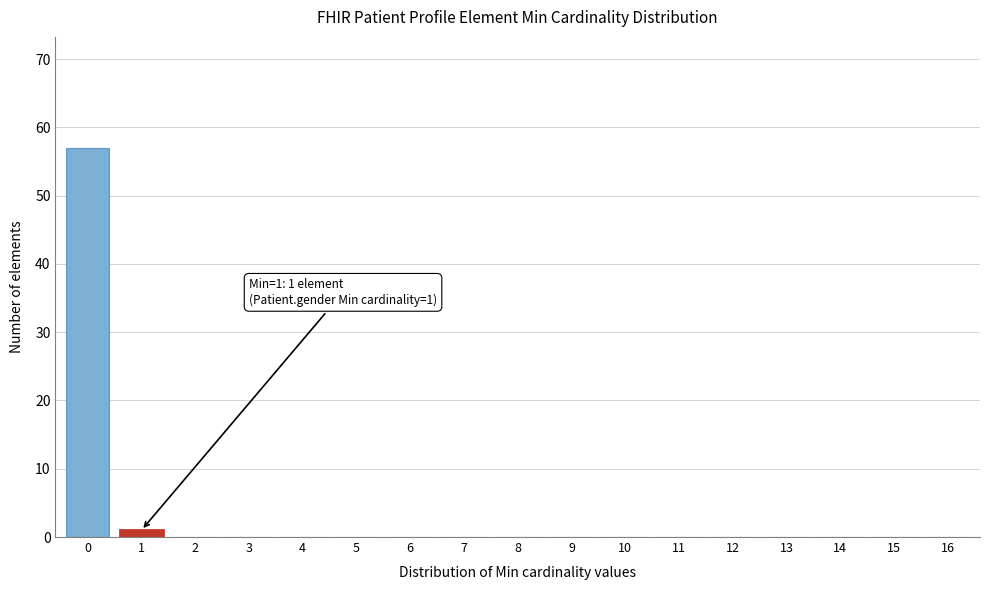

Reading left to right, transcribe all the data shown in this chart.

0=57	1=1	2=0	3=0	4=0	5=0	6=0	7=0	8=0	9=0	10=0	11=0	12=0	13=0	14=0	15=0	16=0